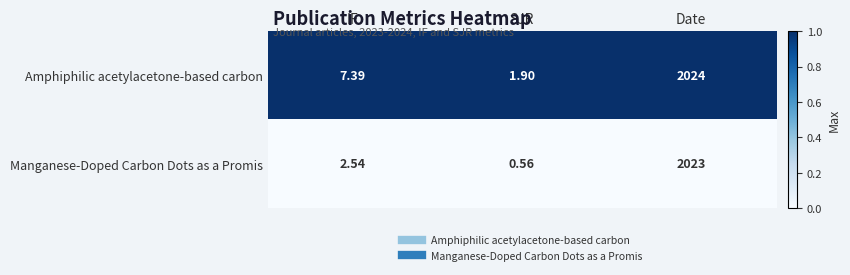

Rank the series by their maximum value, from lowest to highest.

Manganese-Doped Carbon Dots as a Promis, Amphiphilic acetylacetone-based carbon